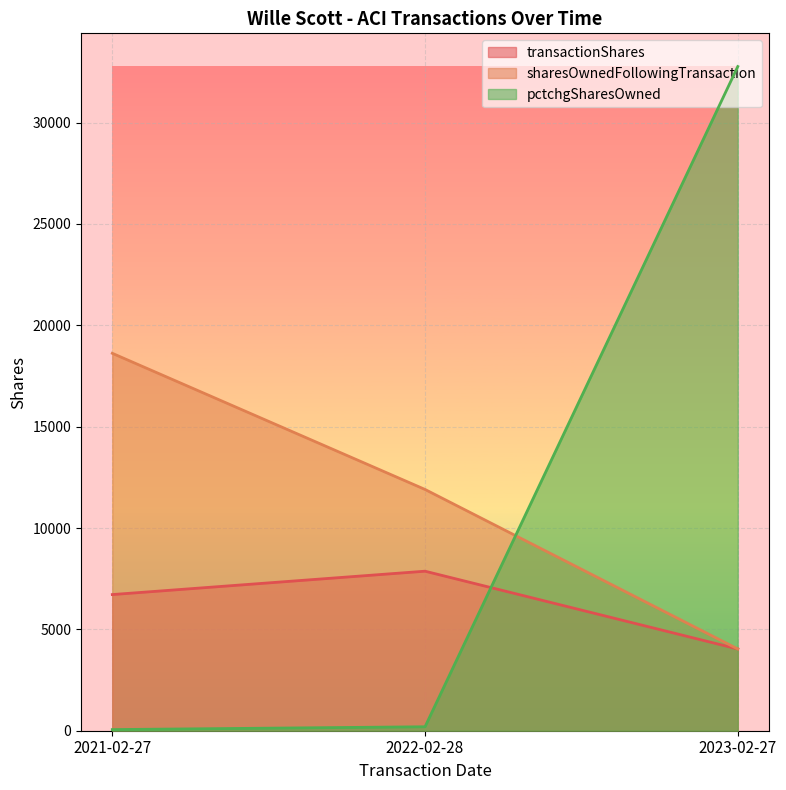

What is the total value across all series at 2022-02-28?

19968